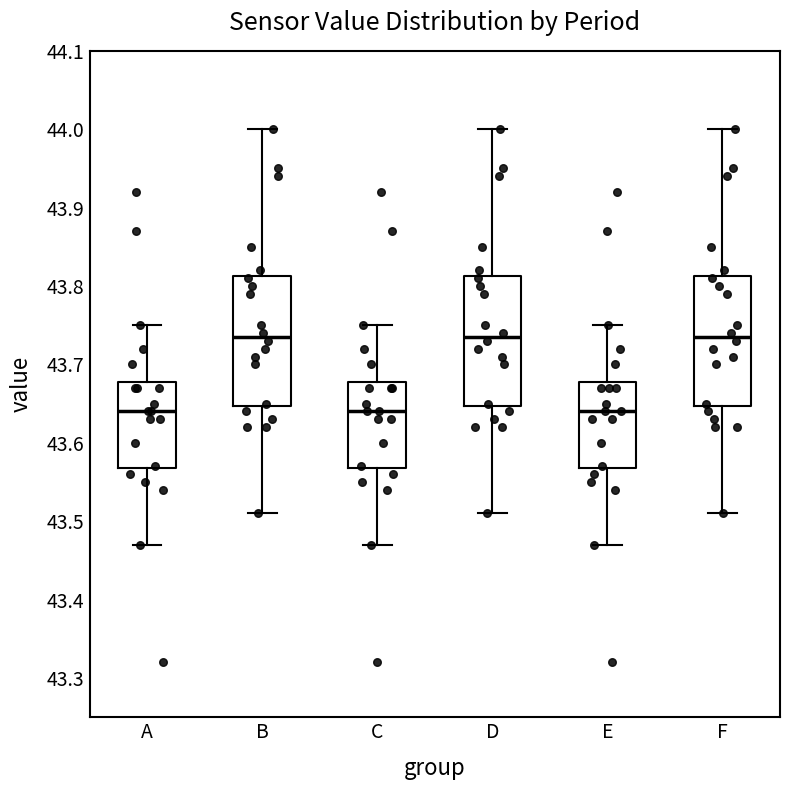

Reading left to right, read every box against the y-axis: the position of its median line, the range the box covers, and the ends of its whiskers. The values are not printed on the chart, so give them approximately, as read against the axis.

A: median 43.64, box 43.57 to 43.68, whiskers 43.47 to 43.75
B: median 43.74, box 43.65 to 43.81, whiskers 43.51 to 44.00
C: median 43.64, box 43.57 to 43.68, whiskers 43.47 to 43.75
D: median 43.74, box 43.65 to 43.81, whiskers 43.51 to 44.00
E: median 43.64, box 43.57 to 43.68, whiskers 43.47 to 43.75
F: median 43.74, box 43.65 to 43.81, whiskers 43.51 to 44.00